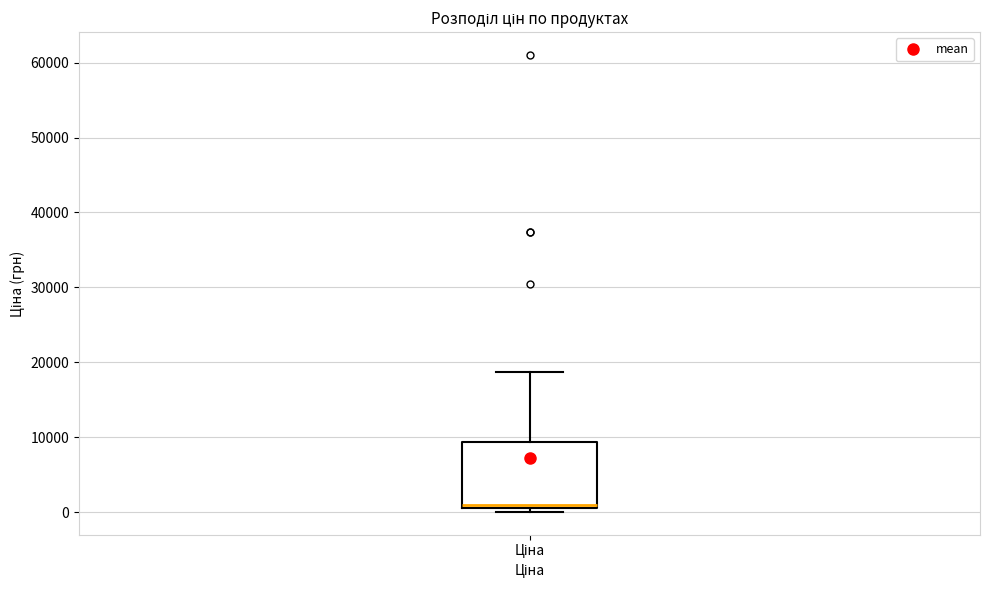

Transcribe this box plot: give where the median line is, the range the box spans, and where the two whiskers end, as read against the y-axis. The values are not printed on the chart, so give them approximately, as read against the axis.

median 1000 (just above the box's lower edge), box 1000 to 9000, whiskers 0 to 19000